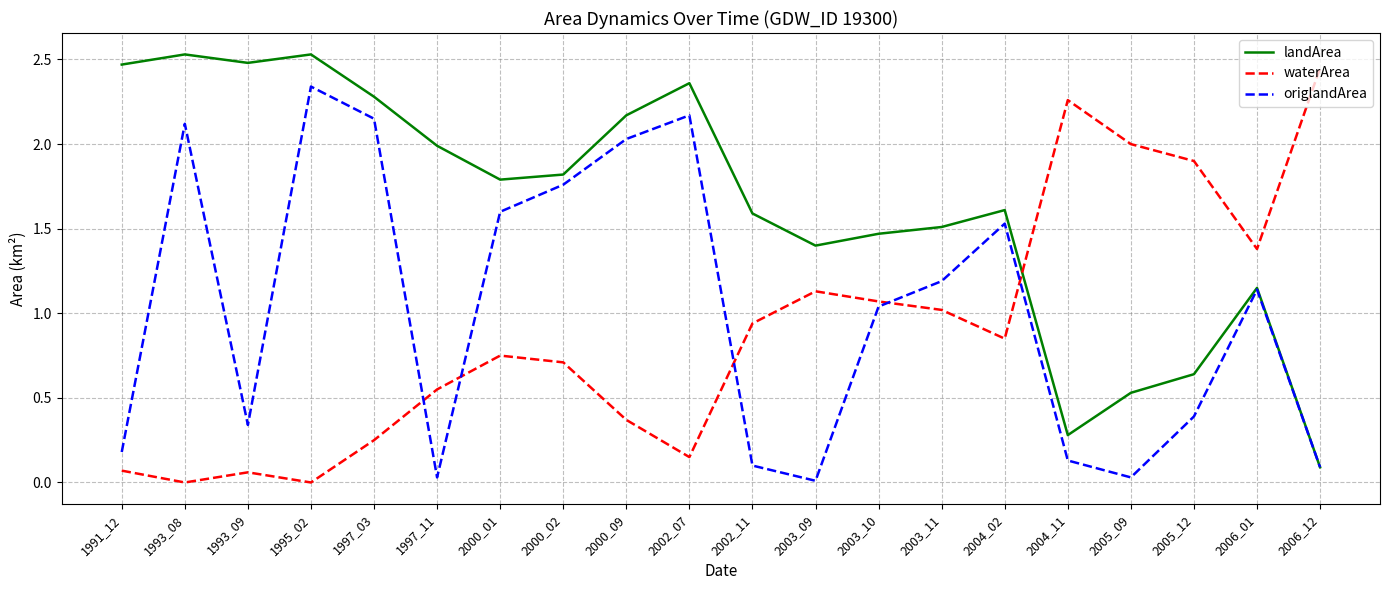

Rank the series at 1997_03 from highest to lowest value.

landArea, origlandArea, waterArea